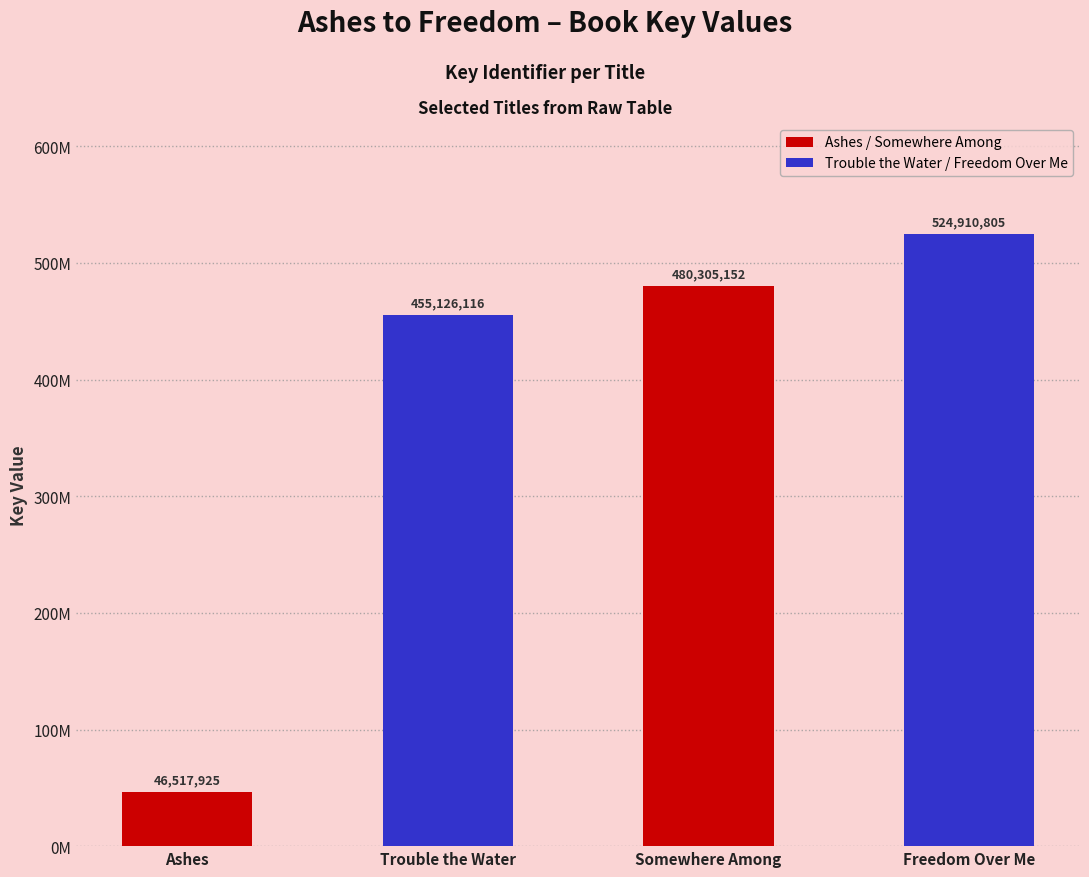

Are the bars horizontal?

No